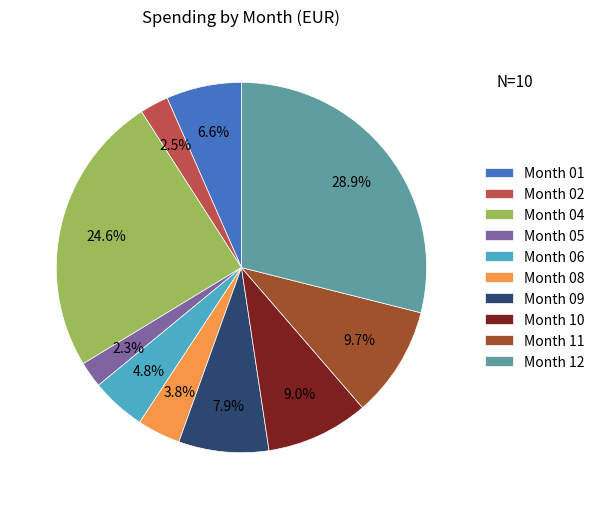

How many segments does this pie chart have?

10